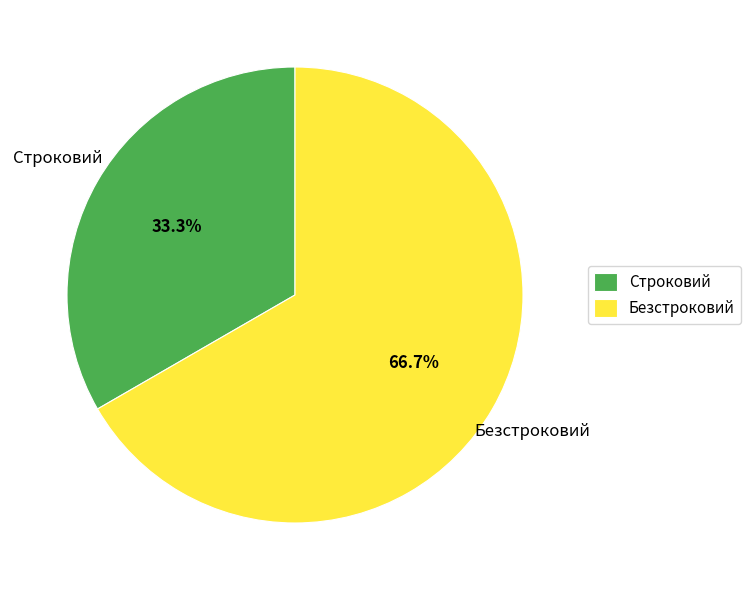

What is the largest slice in the pie chart?

Безстроковий